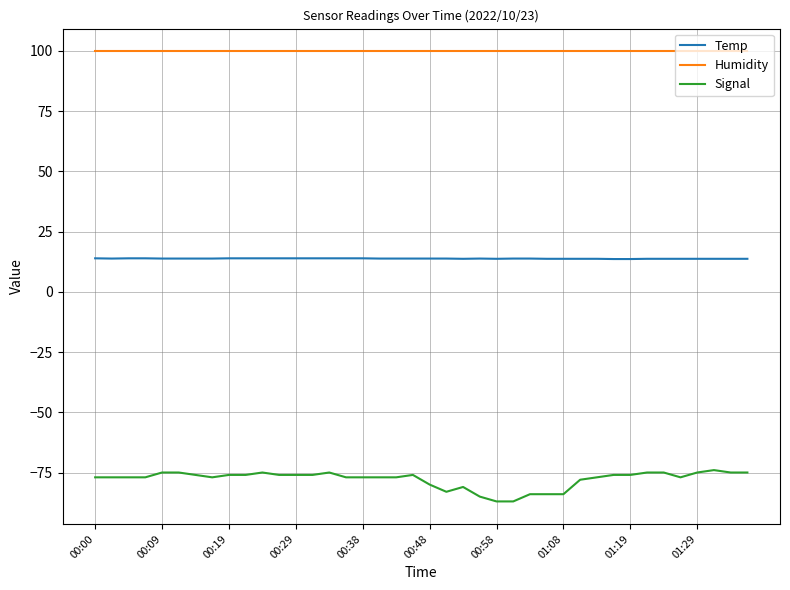

True or false: Humidity and Temp cross at least once.

False